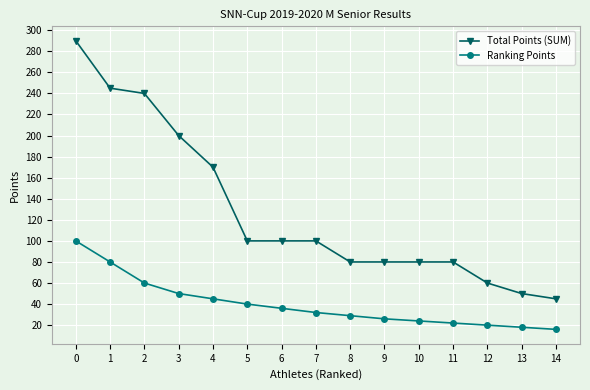

At 4, list the series in order from smallest to largest.

Ranking Points, Total Points (SUM)